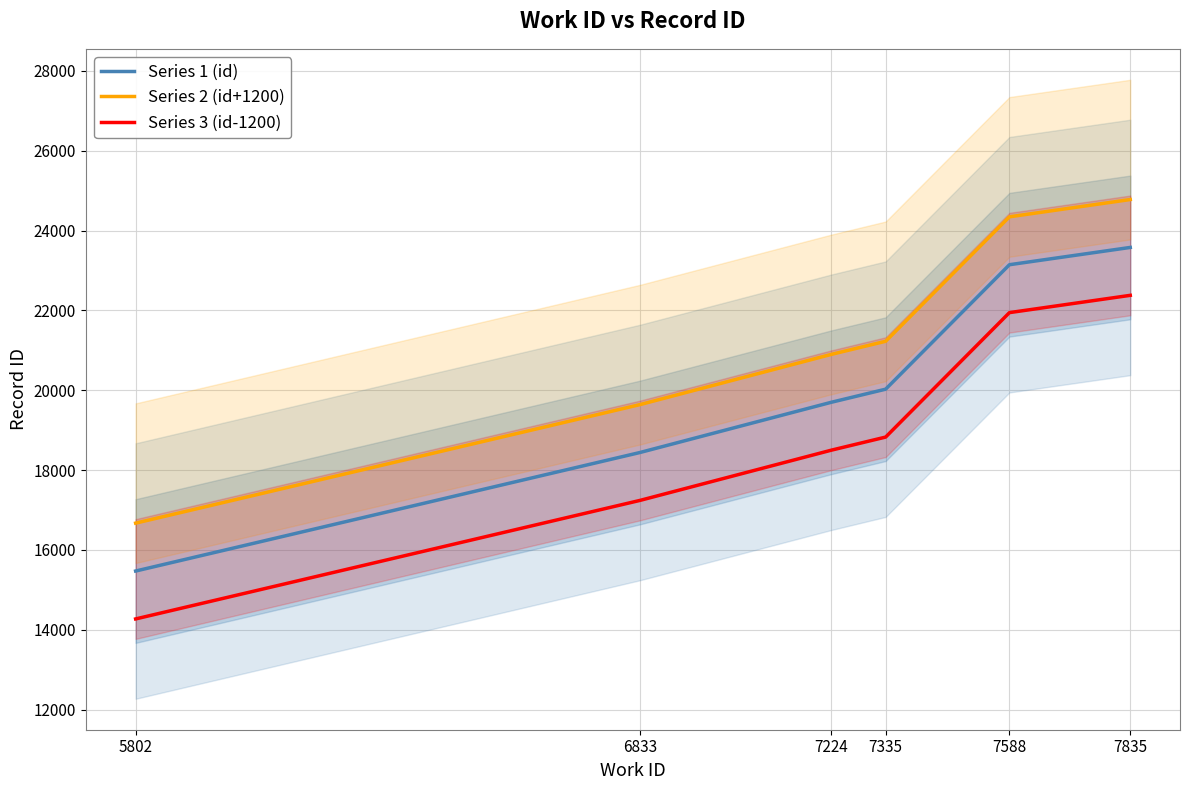

Reading left to right, list all the values displayed in this chart.

Series 1 (id): 5802=15470	6833=18440	7224=19698	7335=20026	7588=23144	7835=23577
Series 2 (id+1200): 5802=16670	6833=19640	7224=20898	7335=21226	7588=24344	7835=24777
Series 3 (id-1200): 5802=14270	6833=17240	7224=18498	7335=18826	7588=21944	7835=22377